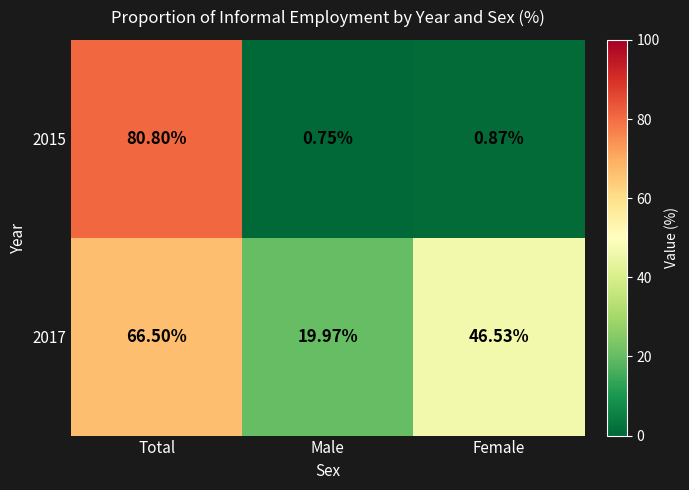

What is the difference between the highest and lowest values at Female?

45.7